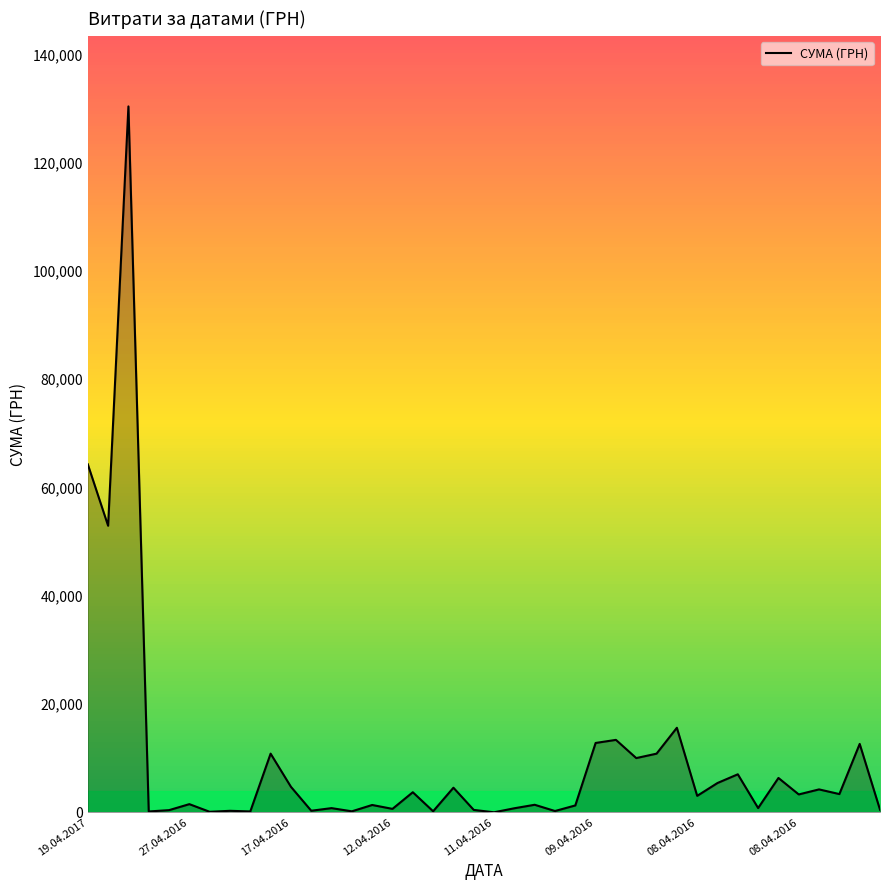

What is the greatest value displayed?

130379.7